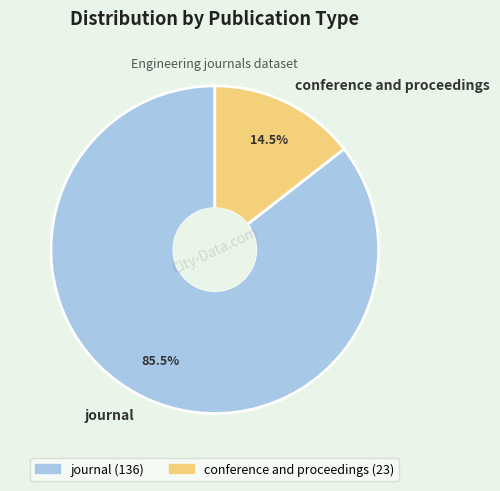

To the nearest percent, what is the average slice percentage?

50%